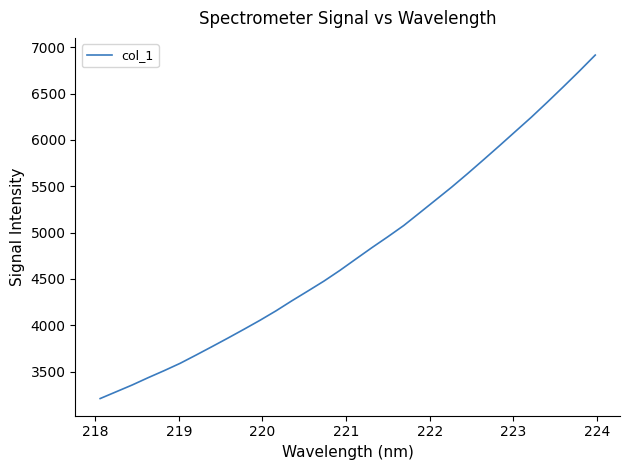

Count the number of values greater than 4715.

16